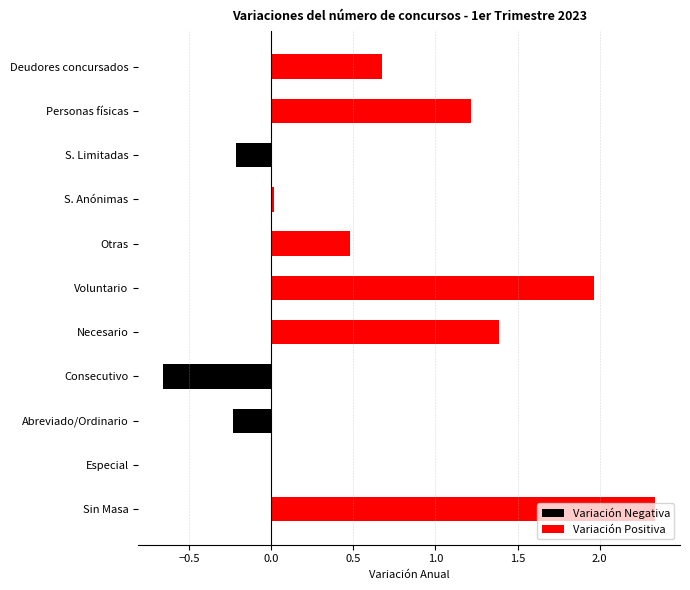

What are all the series names shown in the legend?

Variación Negativa, Variación Positiva